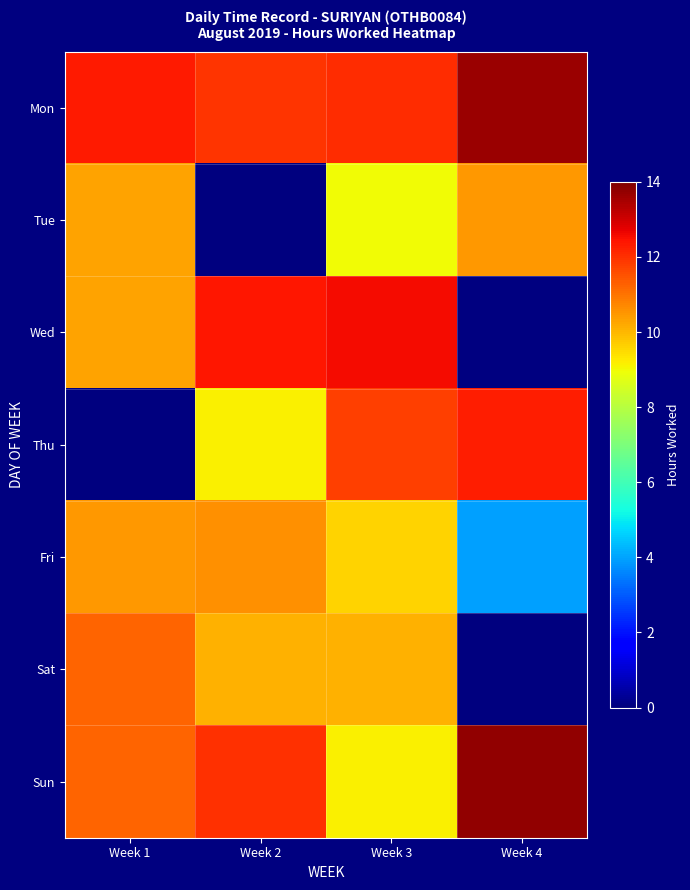

Is the value of Wed at Week 2 greater than the value of Sun at Week 3?

Yes